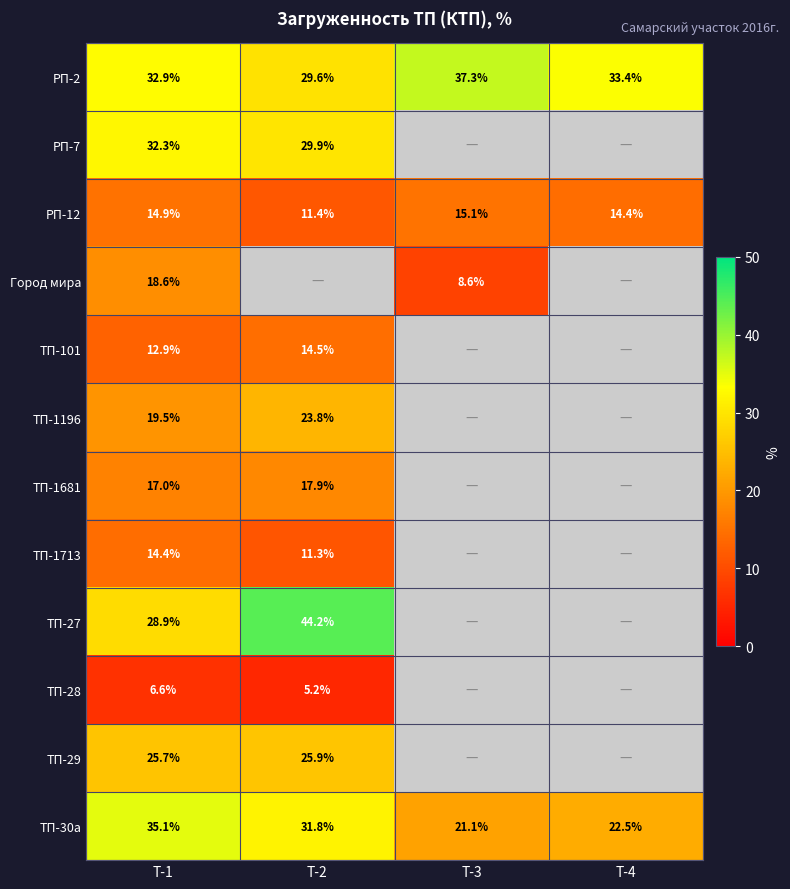

What is the total value across all series at Т-1?

258.8